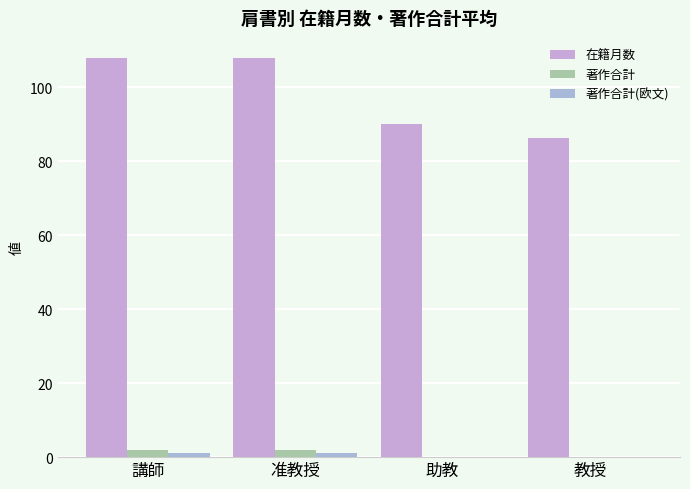

At which label does 著作合計(欧文) reach its minimum?

助教